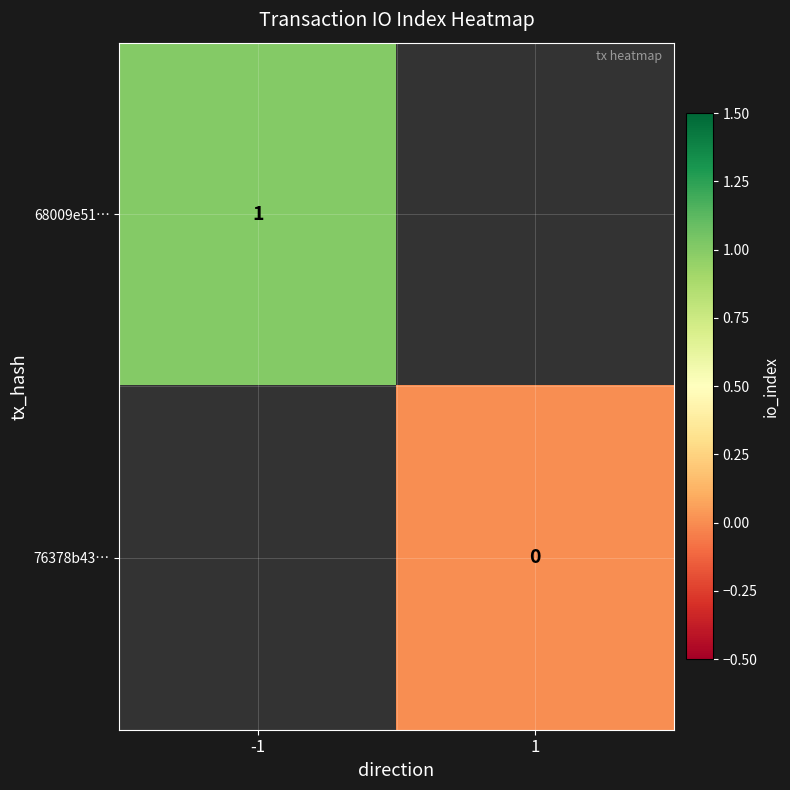

True or false: 68009e51… has a value of 2 at -1.

False